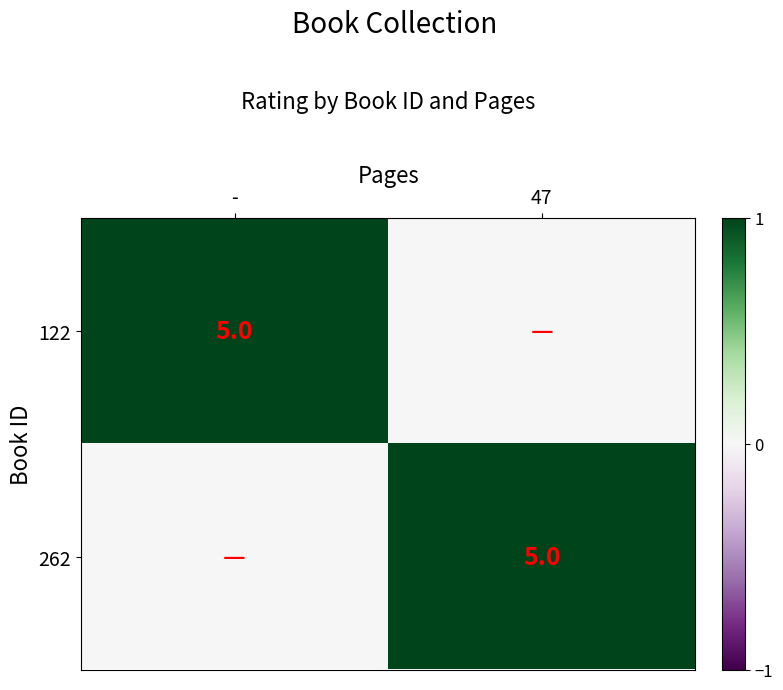

Is it true that 122 equals 5 at -?

True